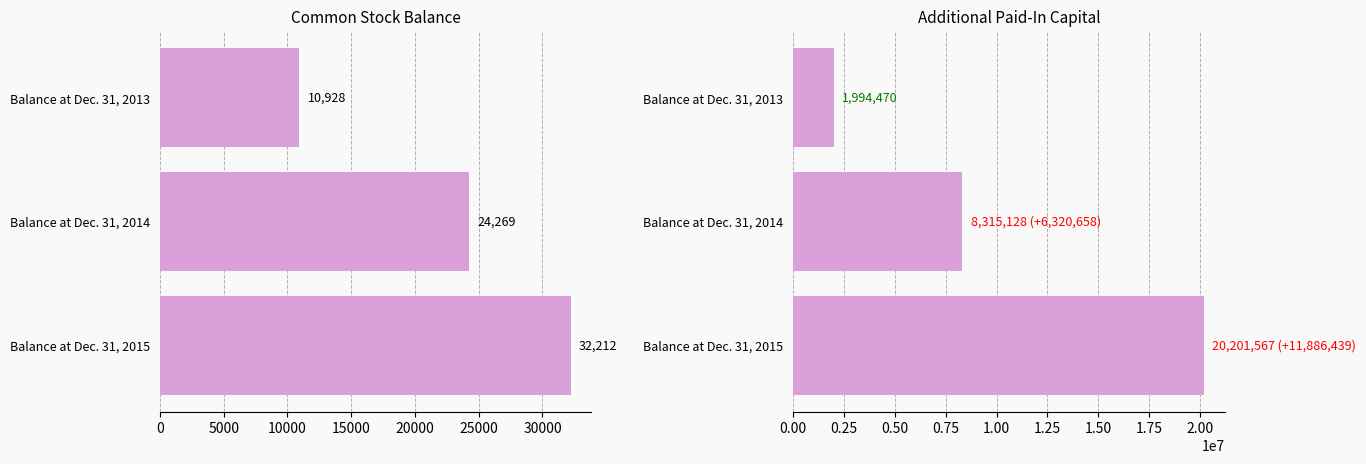

How many data points in Additional Paid-In Capital [Member] are less than 8315128?

1